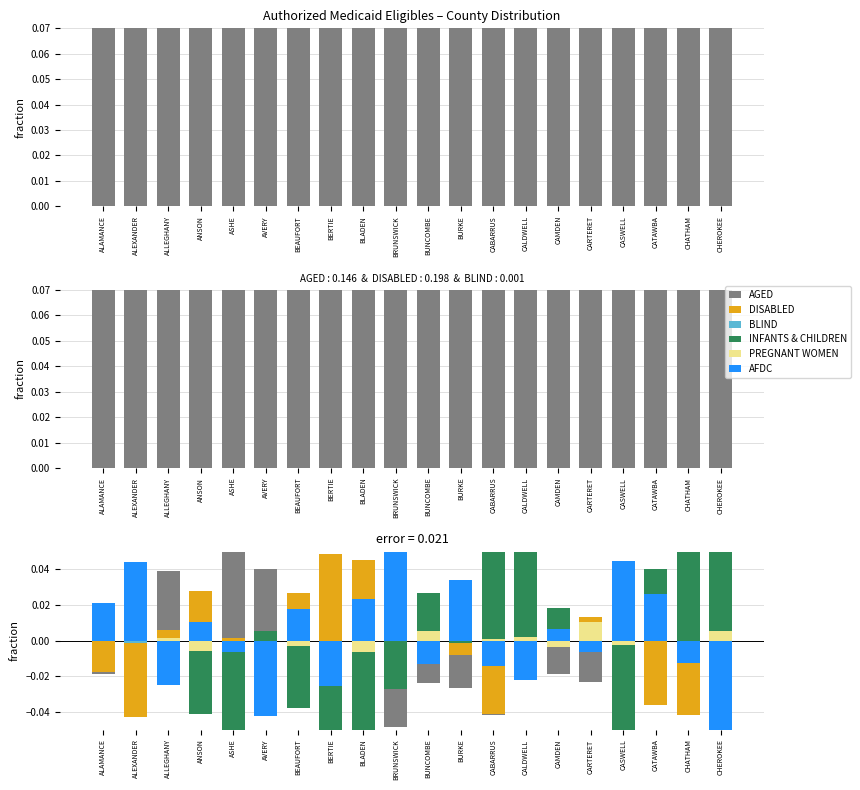

Is the value of AGED at ALLEGHANY greater than the value of PREGNANT WOMEN at CHEROKEE?

Yes